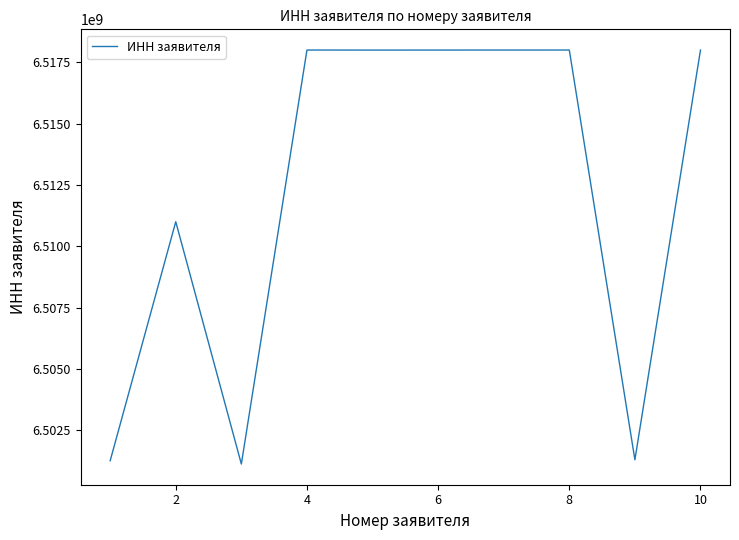

What is the difference between the maximum and minimum values?

16889850